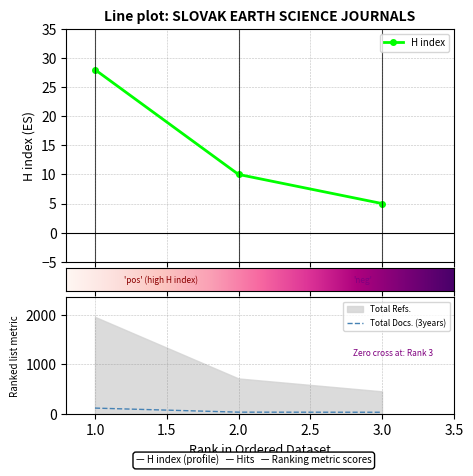

Reading left to right, list all the values displayed in this chart.

H index: 1=28	2=10	3=5
Total Docs. (2020): 1=117	2=35	3=33